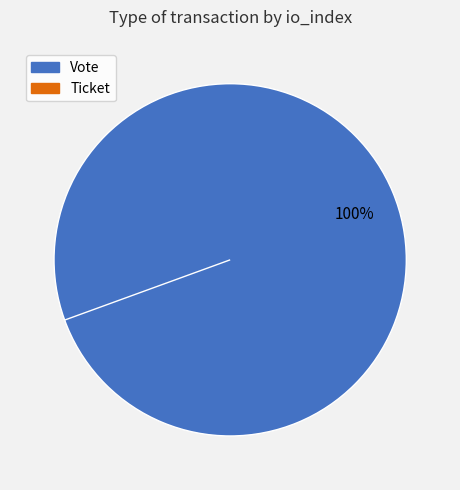

What is the smallest slice in the pie chart?

Ticket